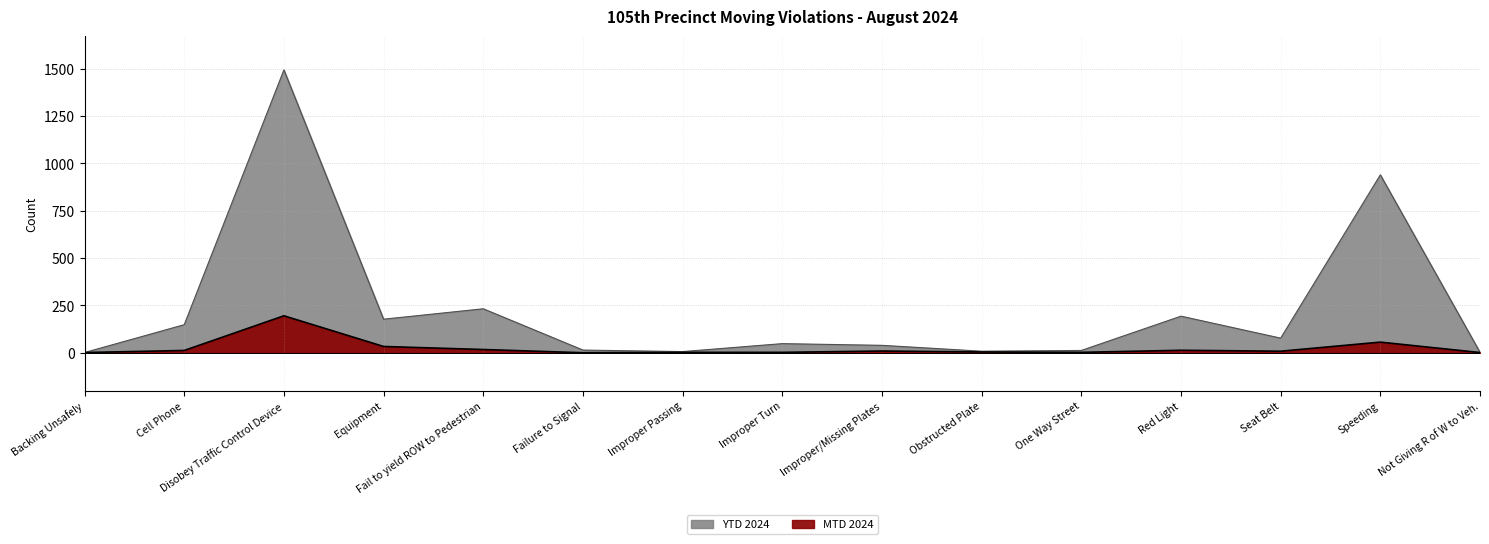

True or false: MTD 2024 has a value of 3 at Seat Belt.

False